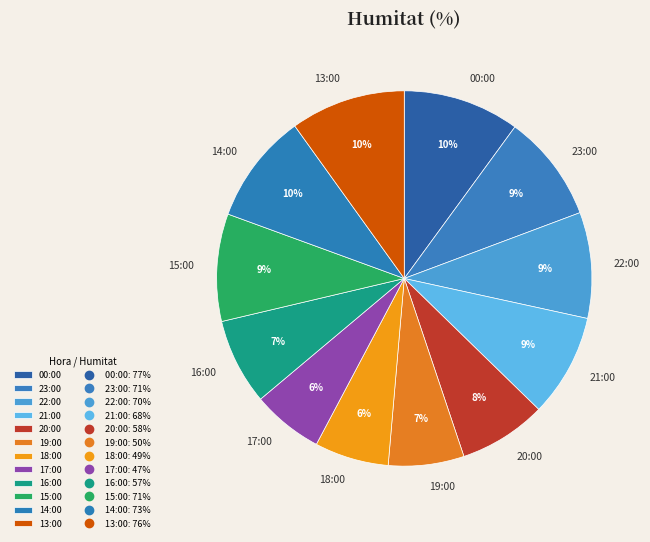

Which has a higher value, 16:00 or 22:00?

22:00